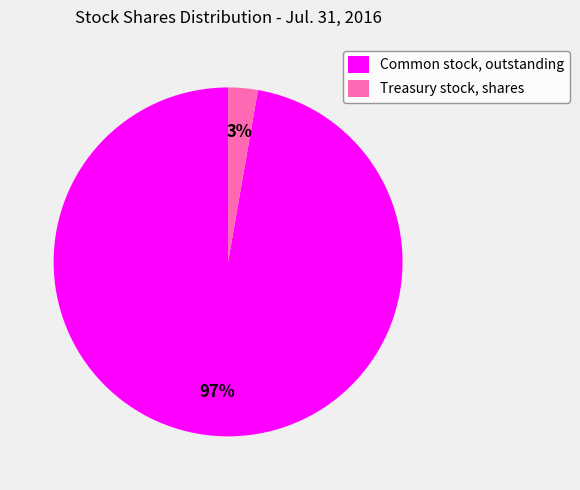

How many segments does this pie chart have?

2